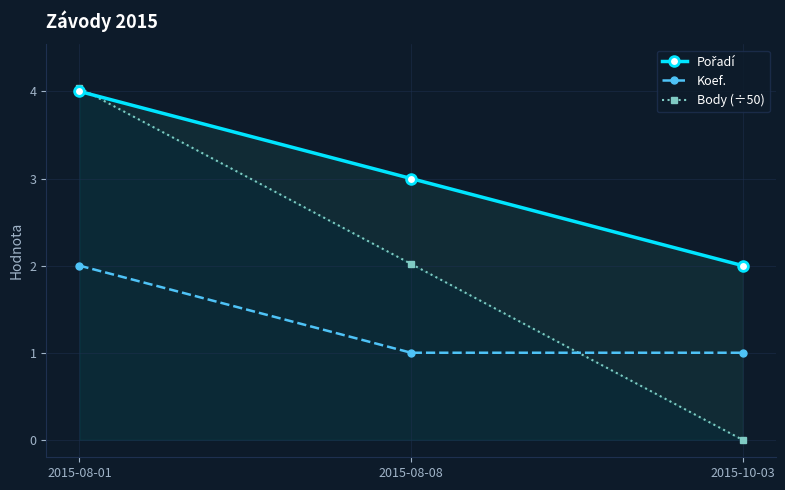

What is the minimum value for Pořadí?

2.0